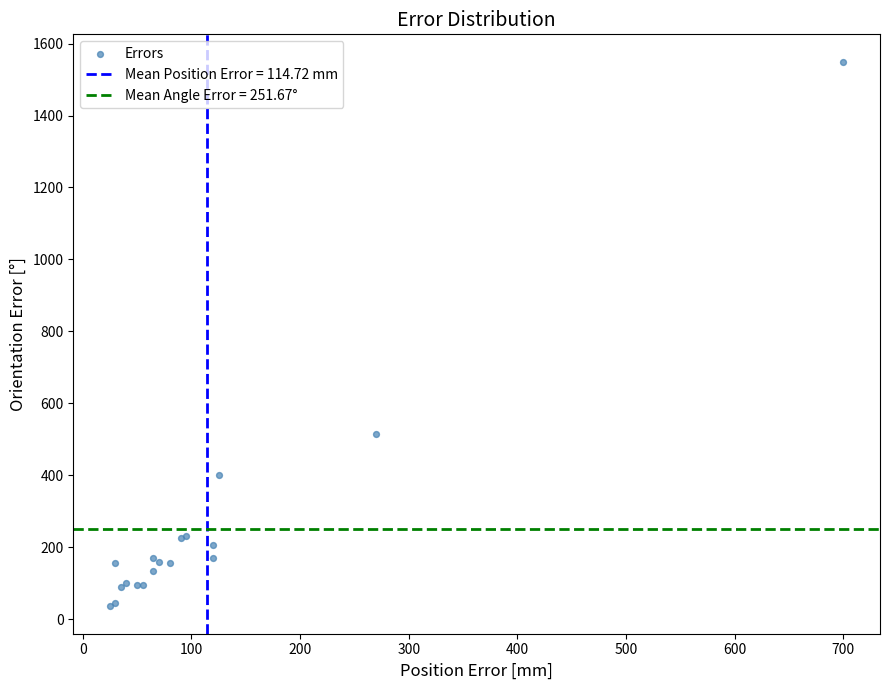

What Y value in the scatter plot is closest to 792?

515